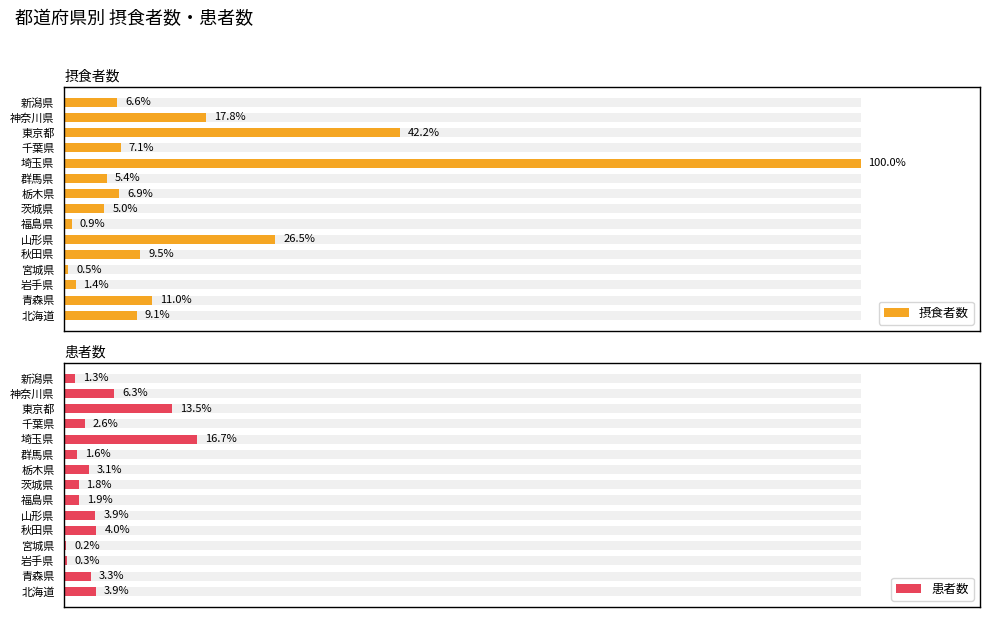

What is the difference between the highest and lowest values at 岩手県?

50